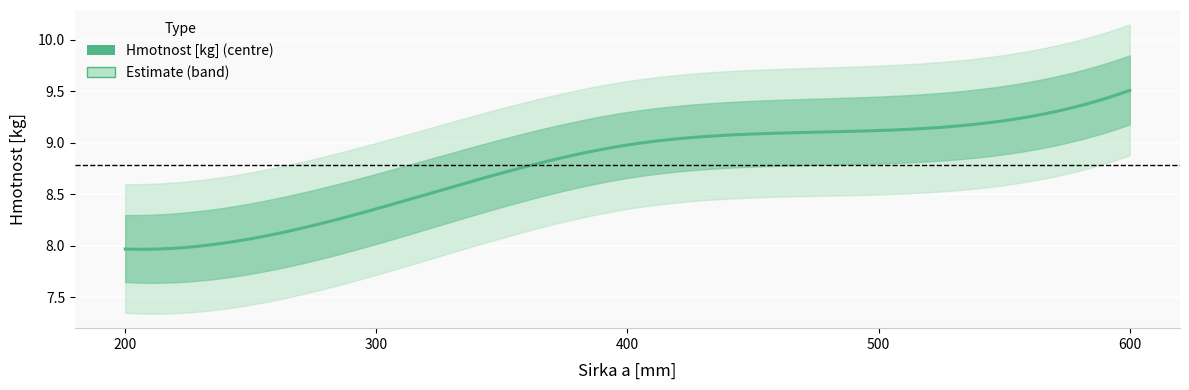

What is the value of the 1st point from the left?

8.0